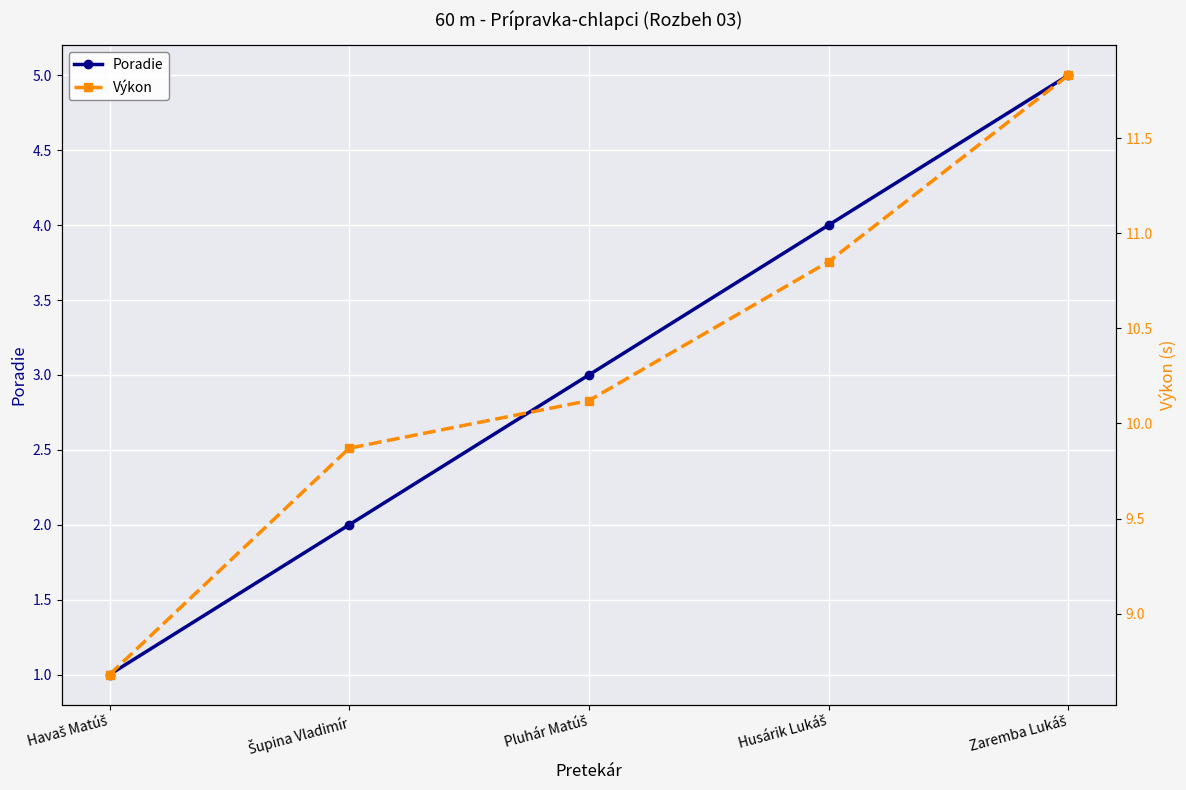

What is the maximum value shown in the chart?

11.8